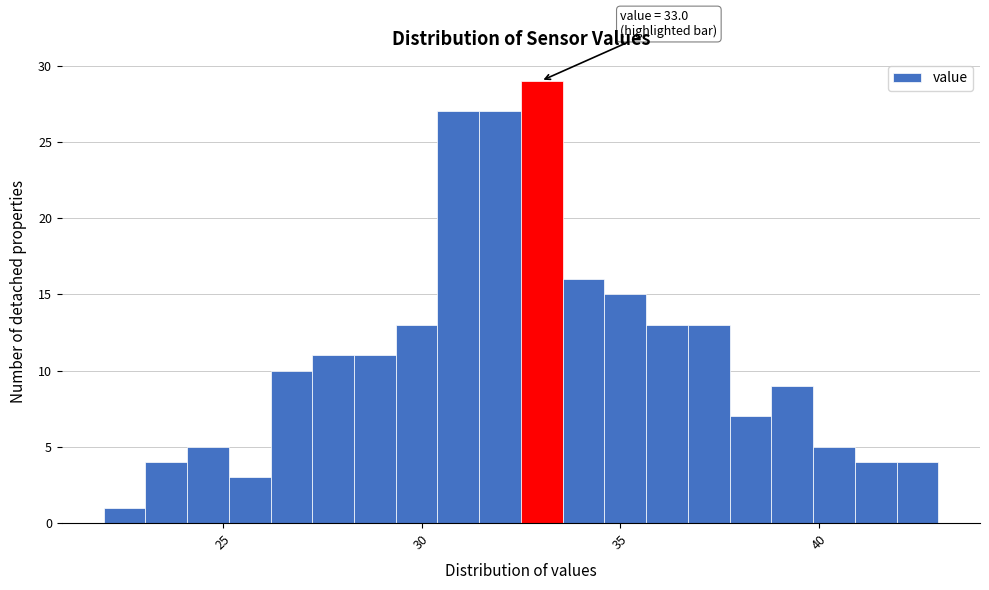

Around what value on the x-axis is the tallest bar? Give the approximate position of its centre, as read against the axis.

33.0